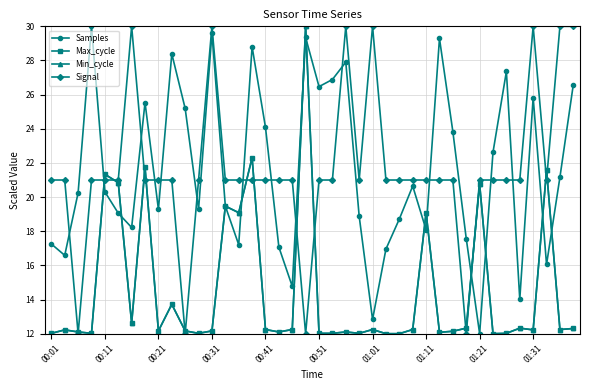

How many intersections are there between Max_cycle and Signal?

16